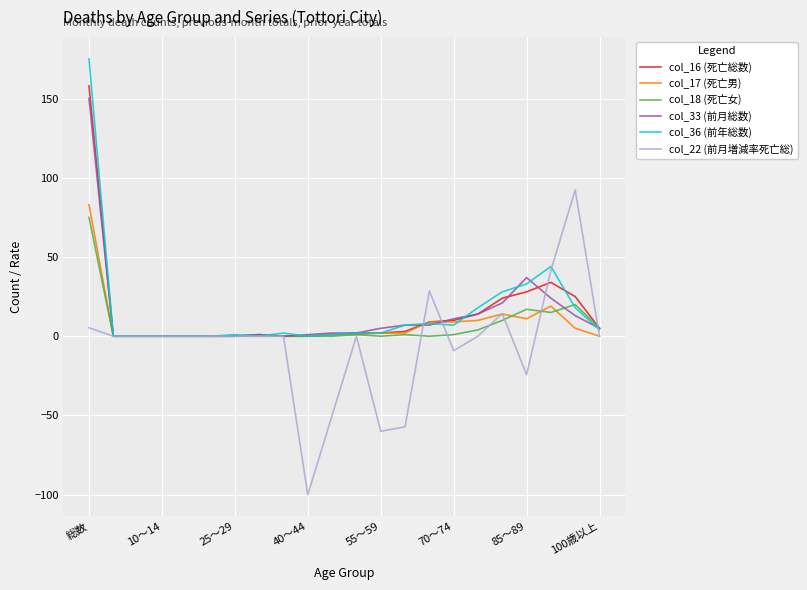

What is the maximum value for col_33 (前月総数)?

150.0